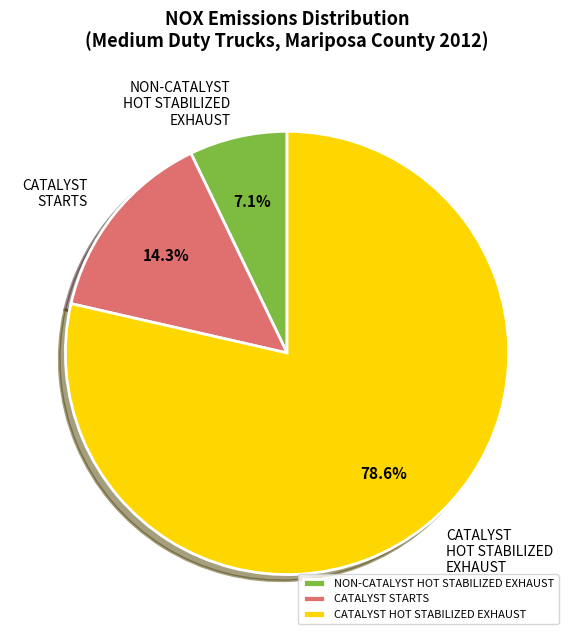

Which has a higher value, NON-CATALYST HOT STABILIZED EXHAUST or CATALYST HOT STABILIZED EXHAUST?

CATALYST HOT STABILIZED EXHAUST